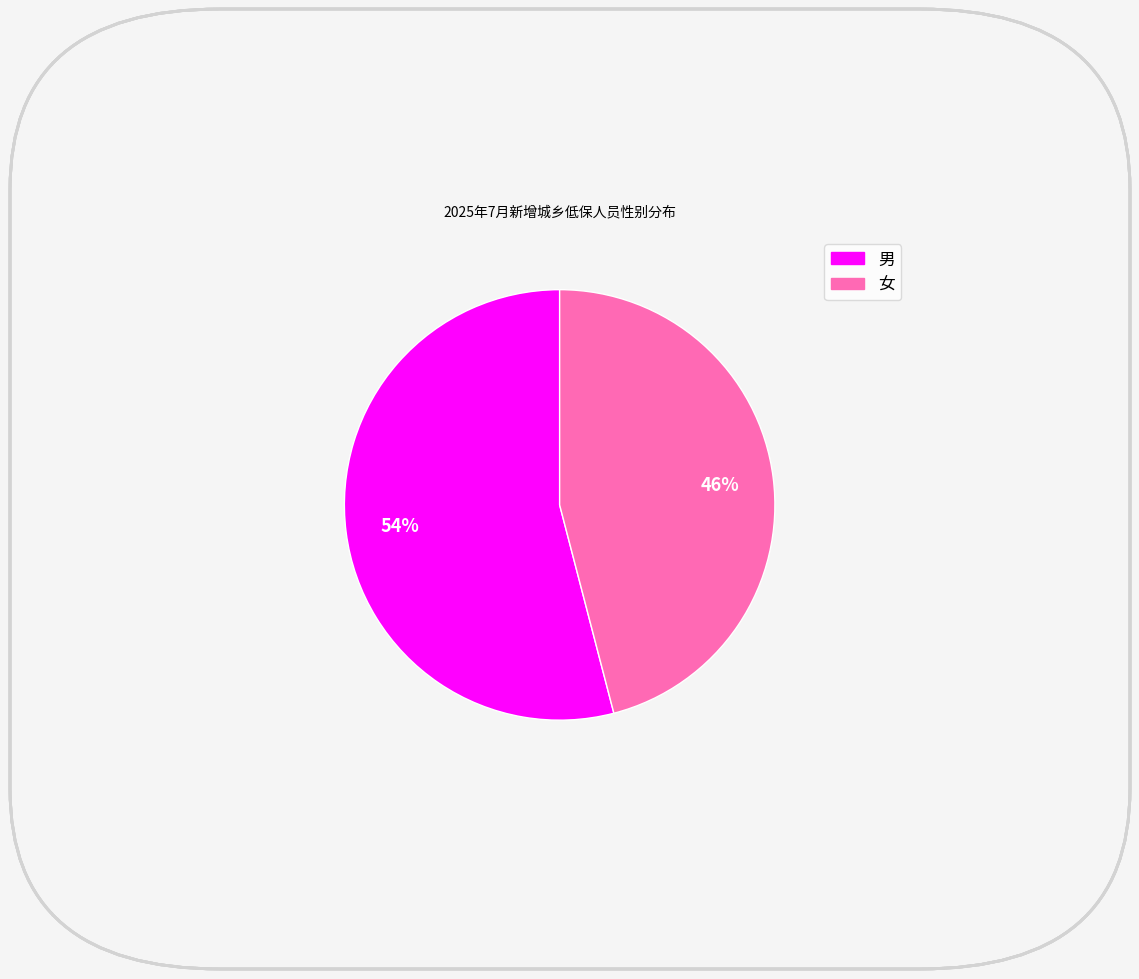

The 男 slice represents 54% of the pie. True or false?

True